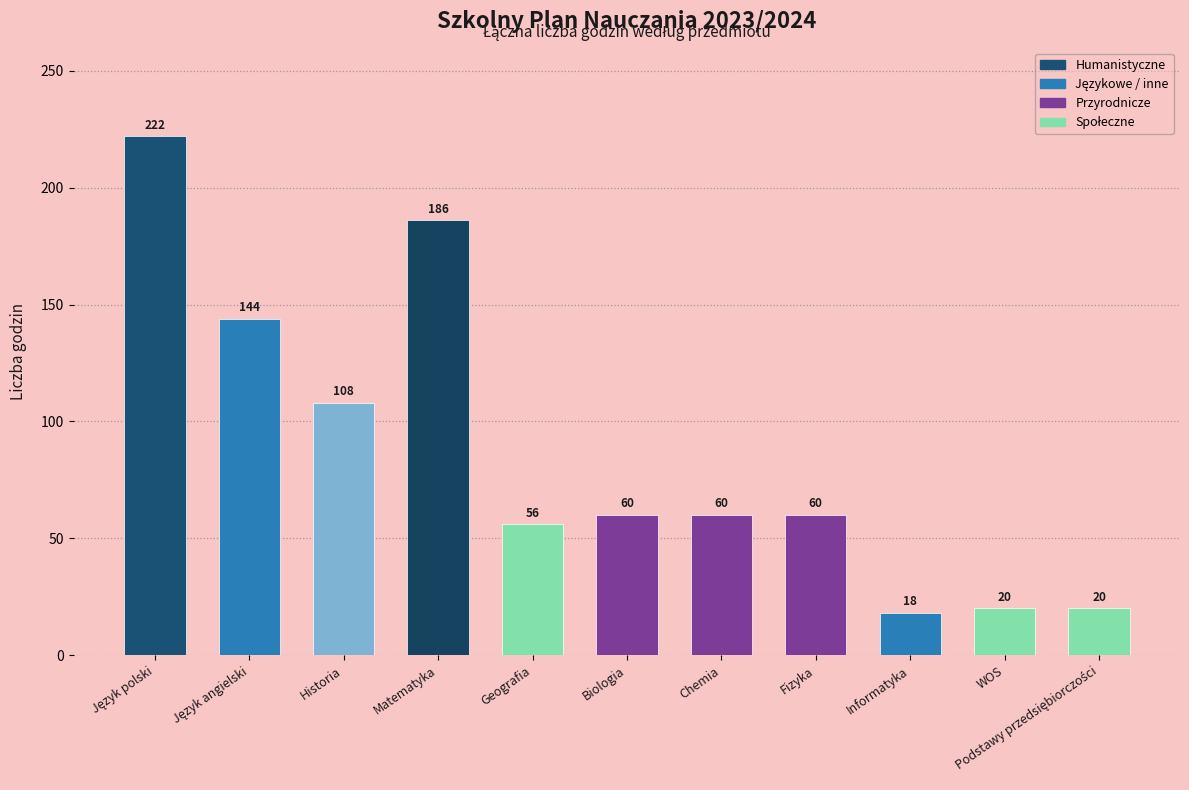

What is the difference between the second highest and minimum values?

168